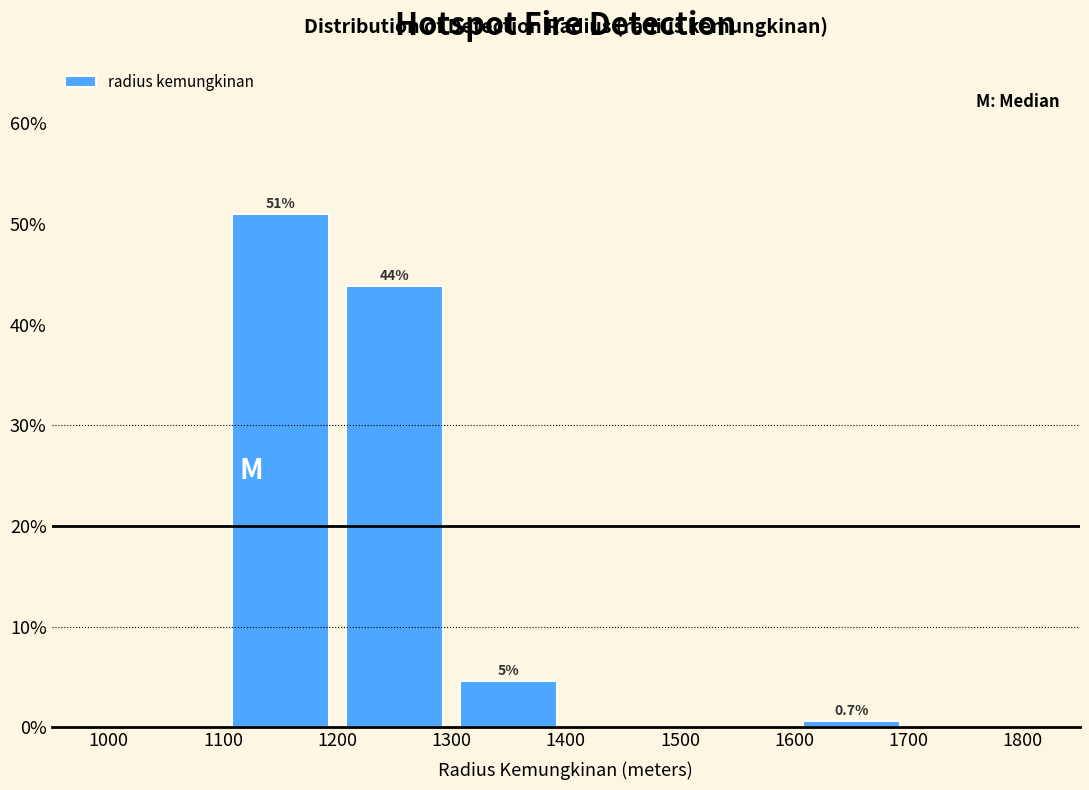

Which range on the x-axis has the tallest bar?

1100 to 1200